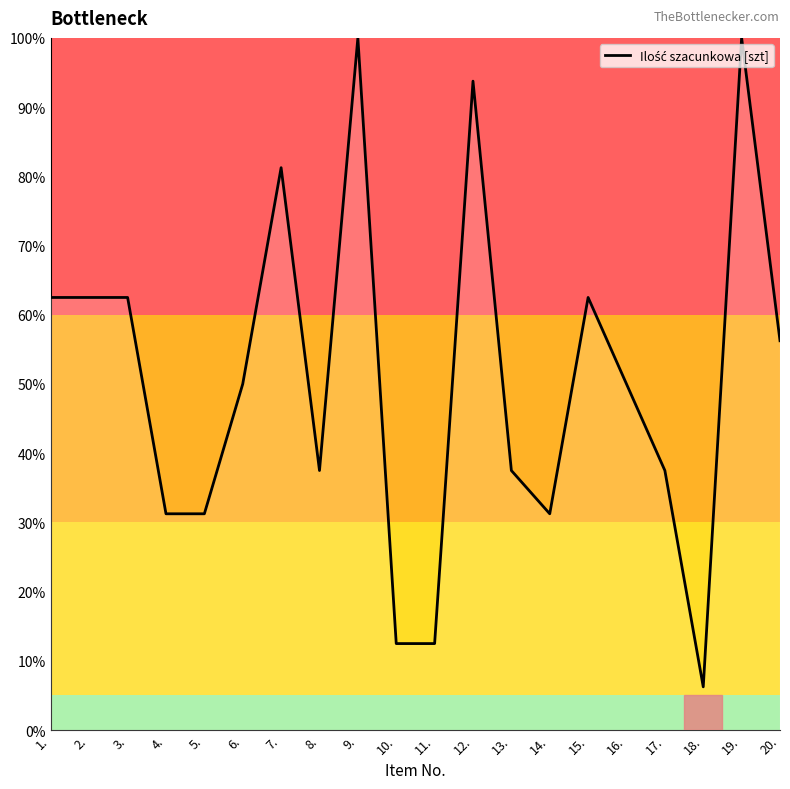

Does the chart have visible grid lines?

No